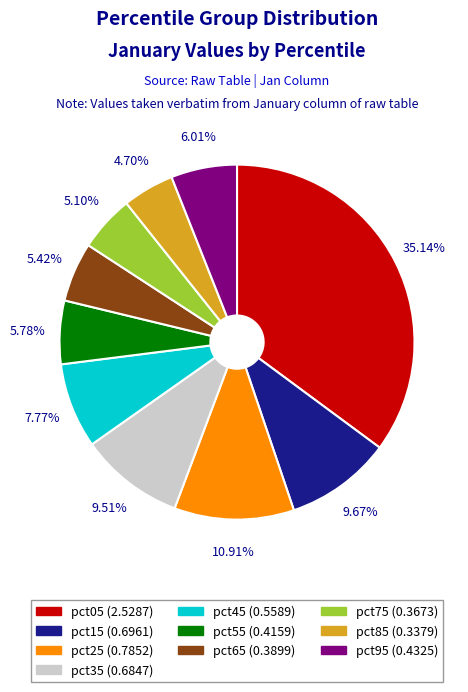

Is it true that pct55 is 15% of the pie?

False